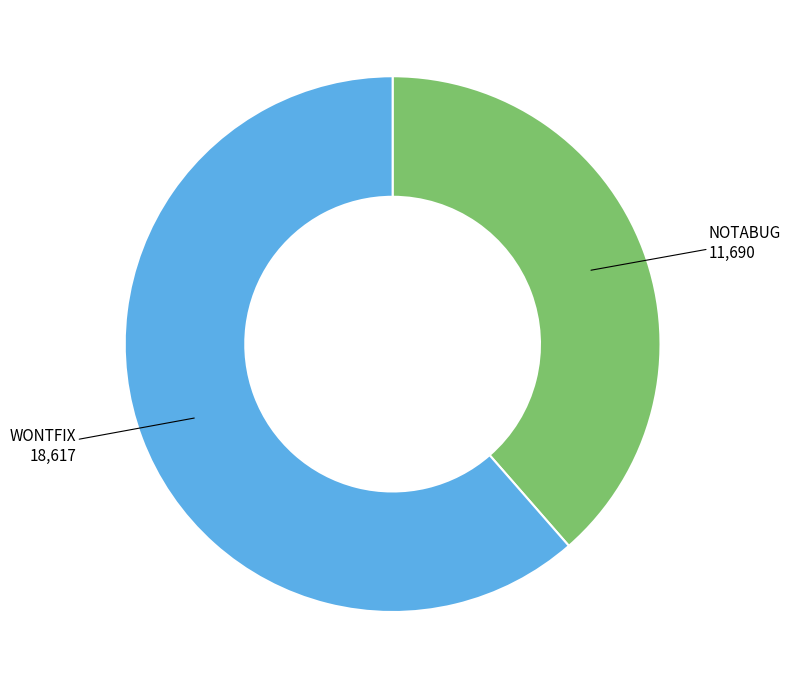

Is there any slice that represents more than half of the pie?

Yes